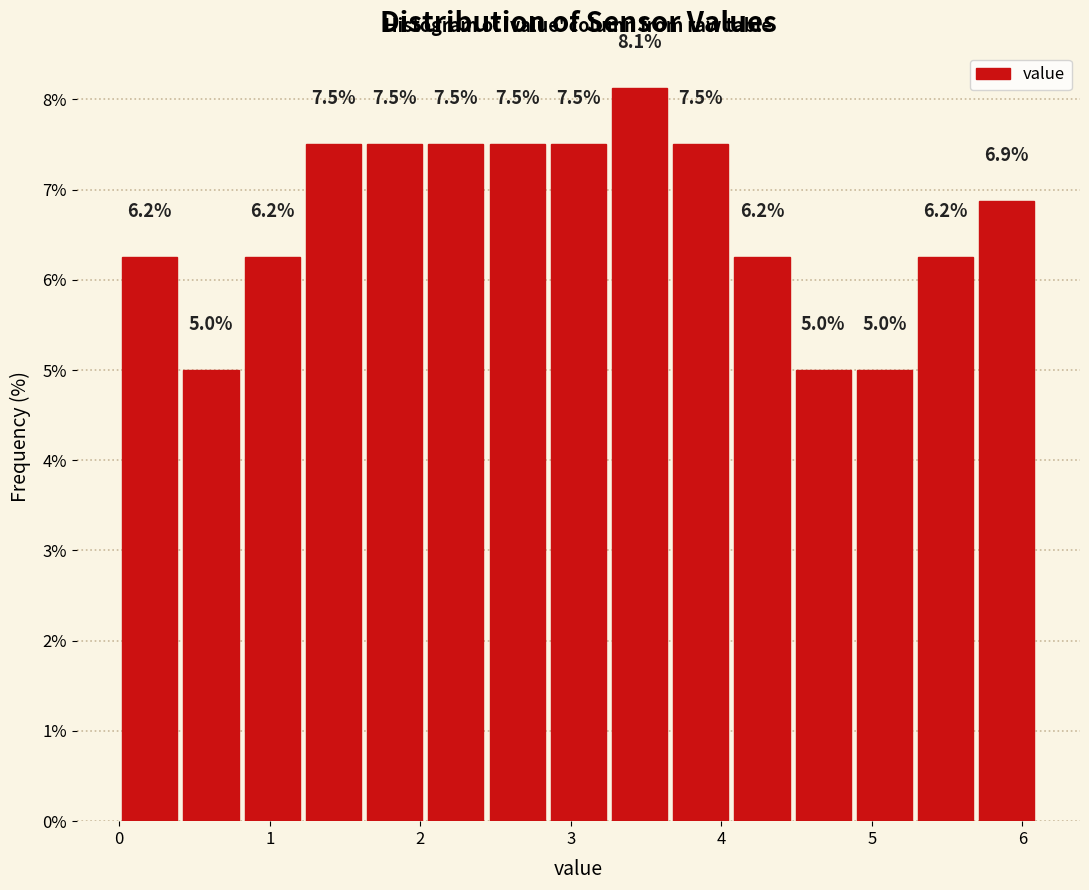

Over which range of the x-axis is the bar tallest?

3.3 to 3.7